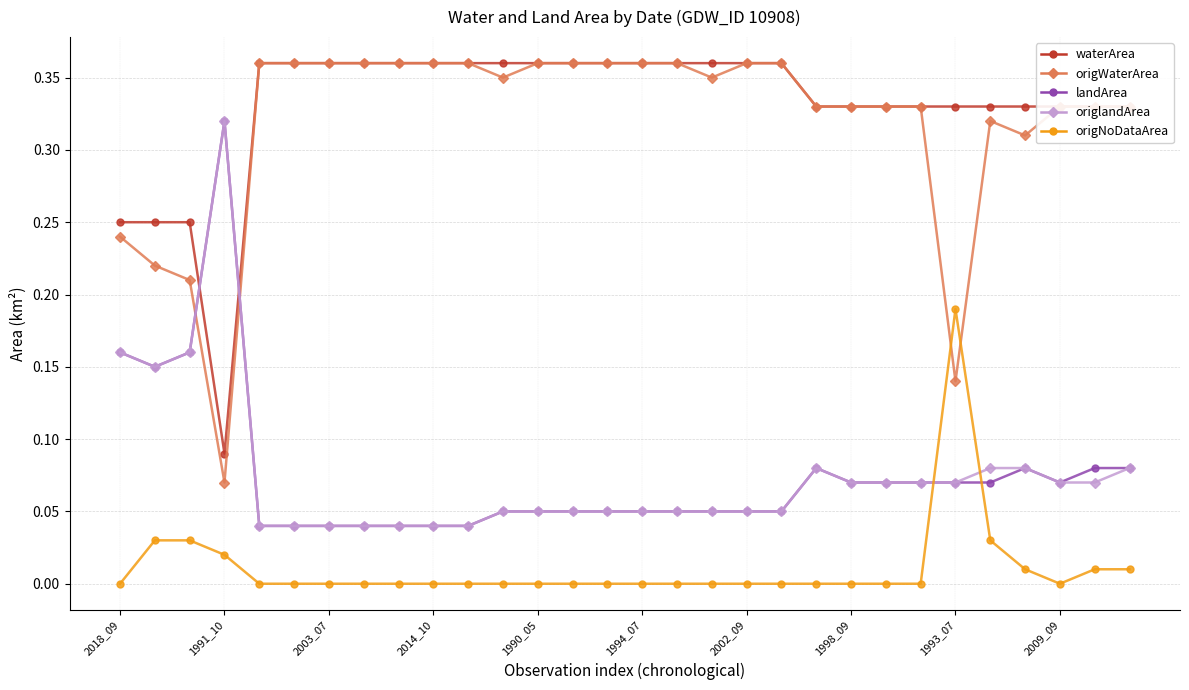

Which series ends up on top after the final intersection of origlandArea and origWaterArea?

origWaterArea